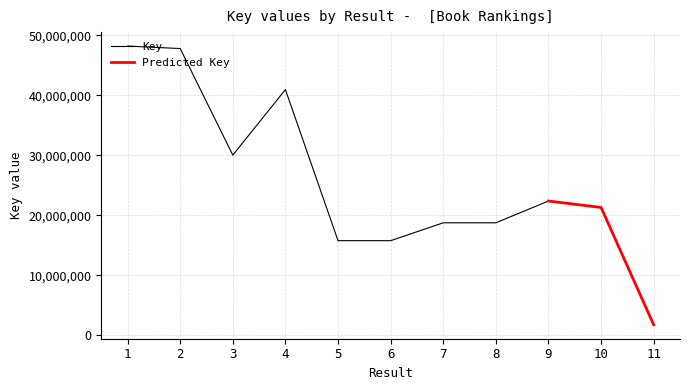

The chart shows a value of 8442306 at 8. True or false?

False